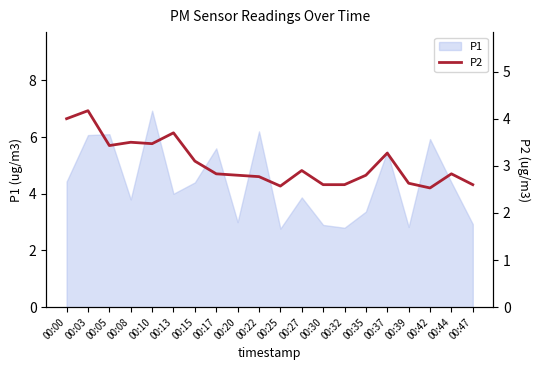

Approximately how many times larger is the value at 00:10 compared to 00:44?

1.2